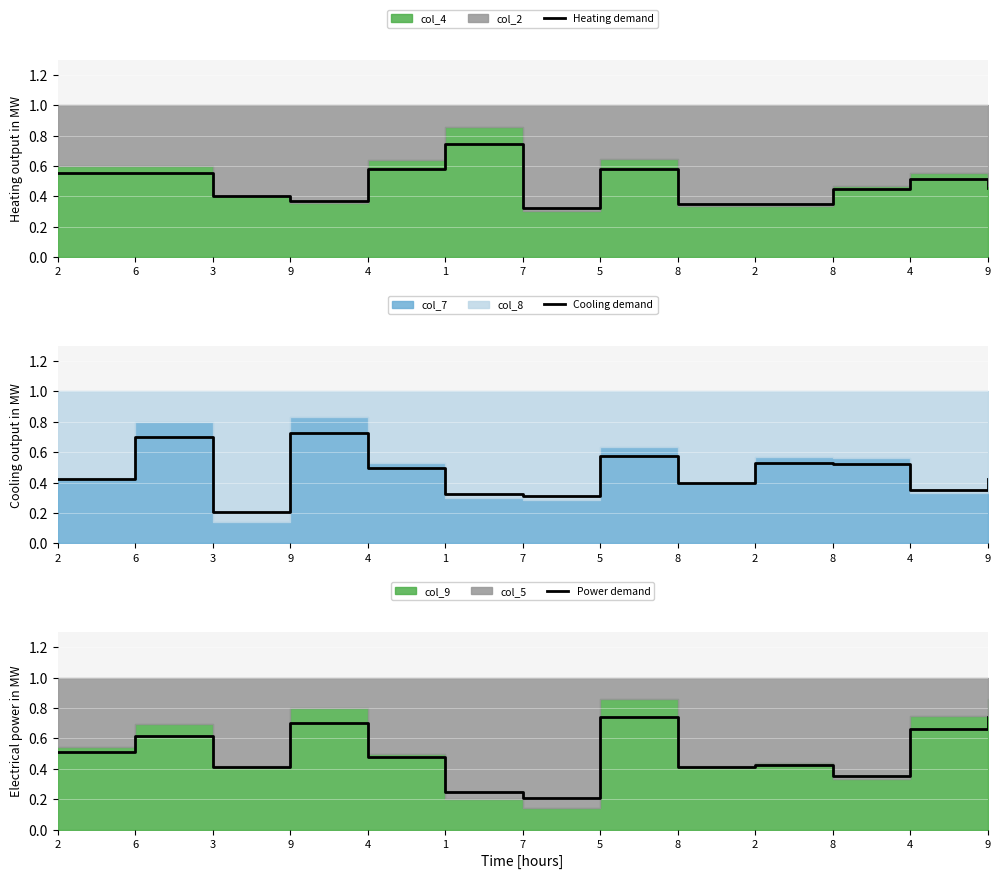

How many lines are shown in the chart?

3